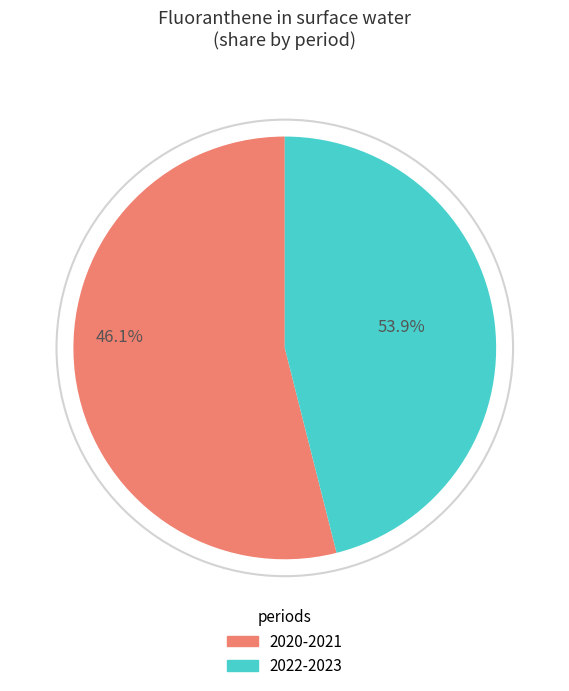

Is it true that 6 is 2% of the pie?

False